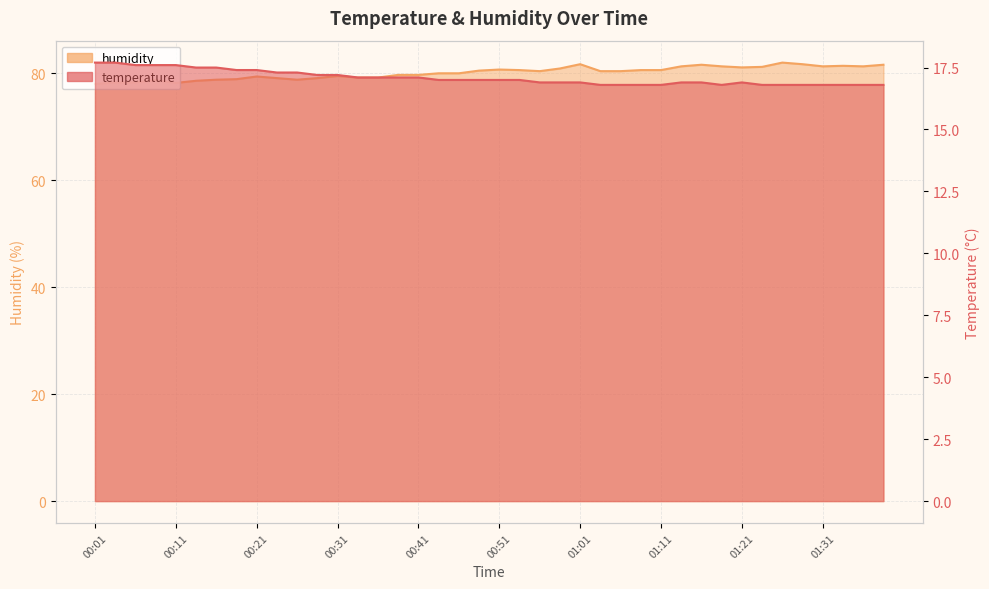

Read the humidity value at 00:26.

78.8